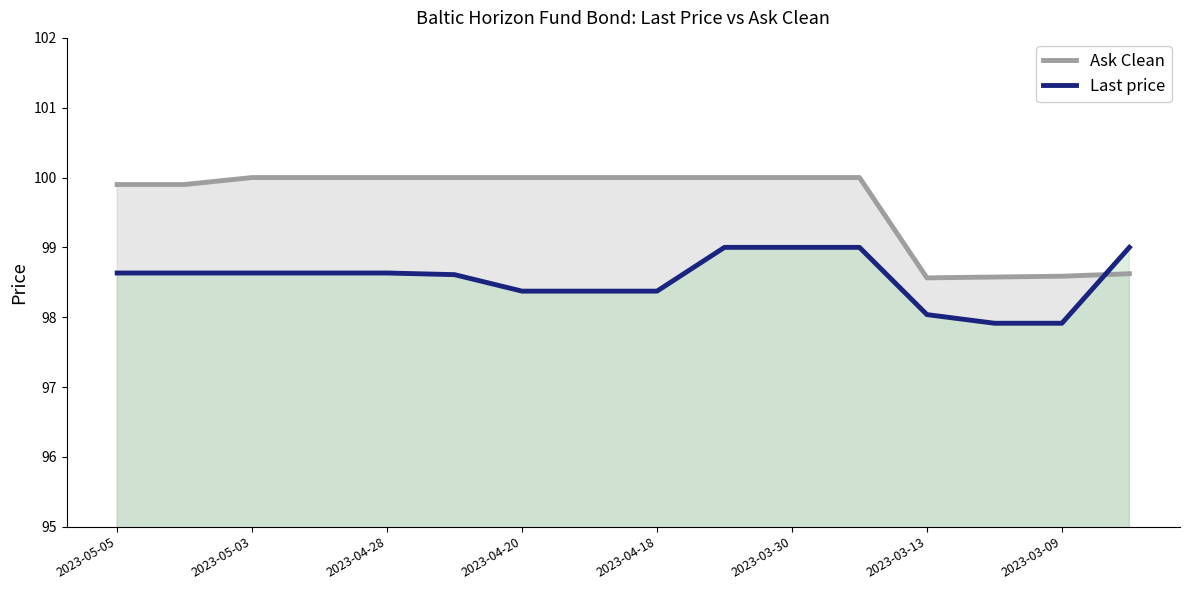

Reading left to right, what are all the values shown in this chart?

Ask Clean: 99.9	99.9	100.0	100.0	100.0	100.0	100.0	100.0	100.0	100.0	100.0	100.0	98.6	98.6	98.6	98.6
Last price: 98.6	98.6	98.6	98.6	98.6	98.6	98.4	98.4	98.4	99.0	99.0	99.0	98.0	97.9	97.9	99.0